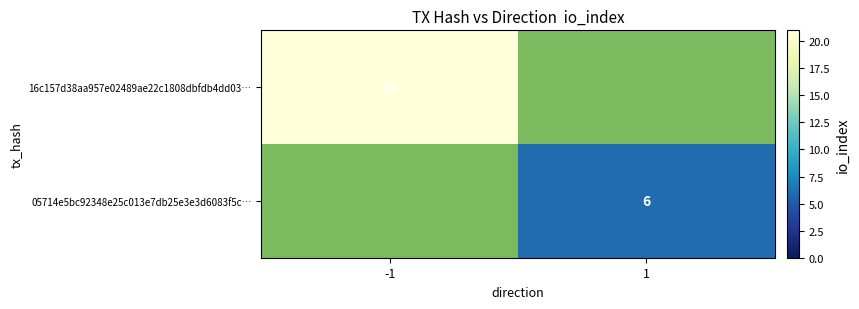

Is it true that 05714e5bc92348e25c013e7db25e3e3d6083f5c… equals 6 at 1?

True